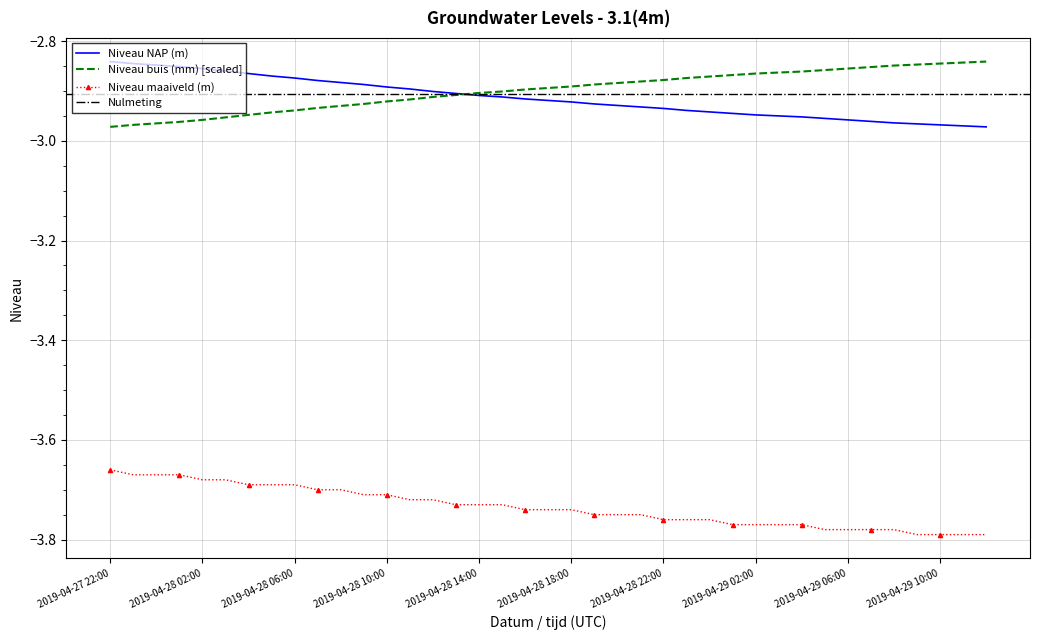

What is the value of the Niveau NAP (m) point at the 1st from the left?

-2.8